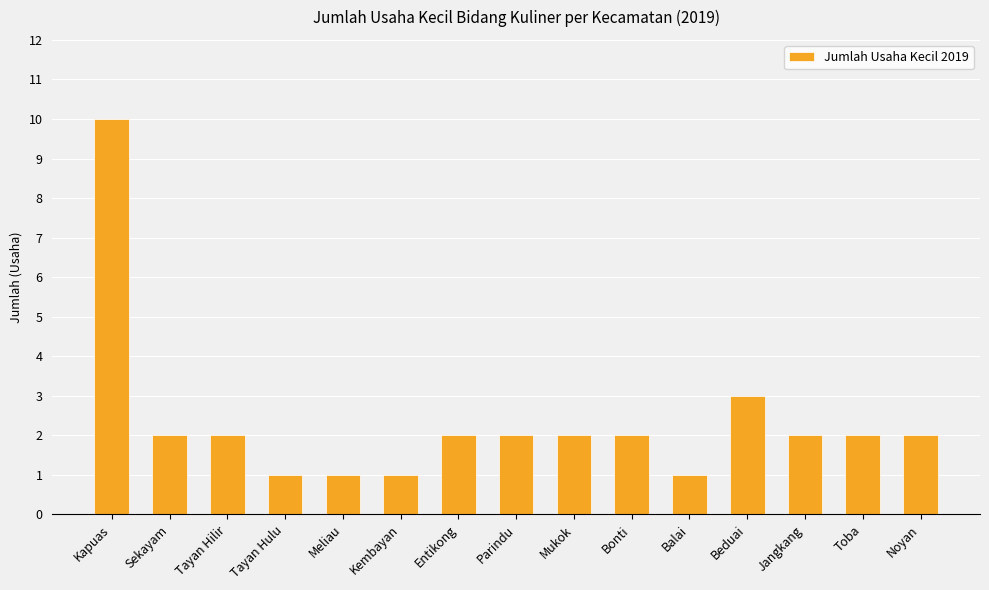

Which category has the highest value across all series?

Kapuas